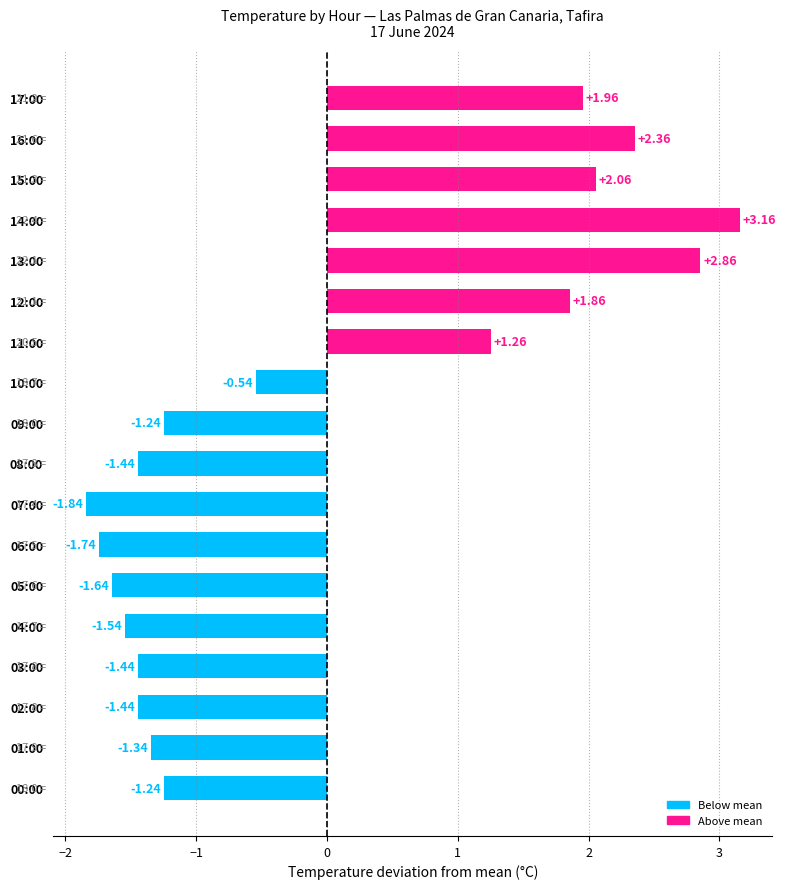

What is the change in value from 11:00 to 00:00?

-2.5